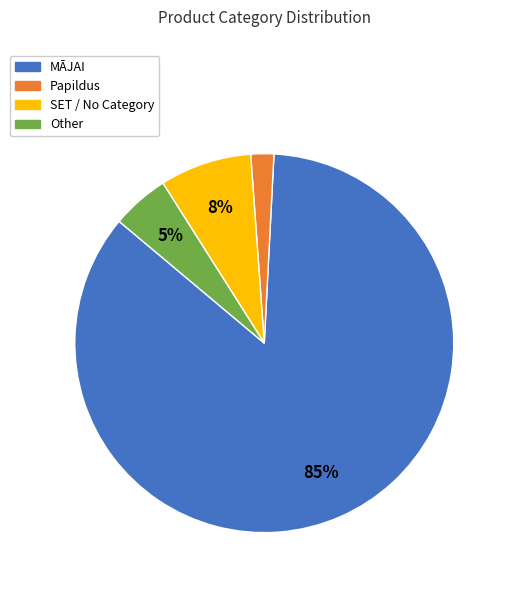

How many slices are in this pie chart?

4